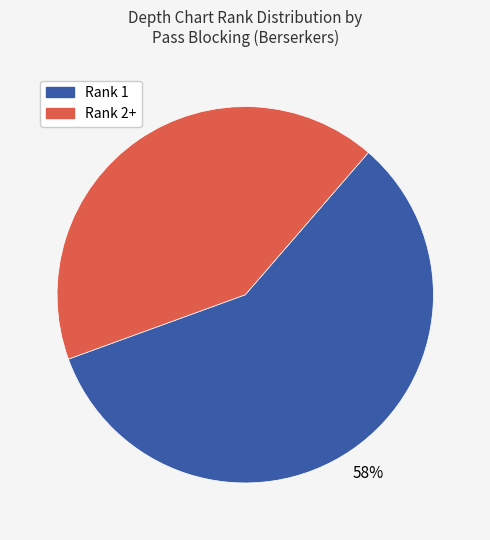

Does any single category account for the majority?

Yes